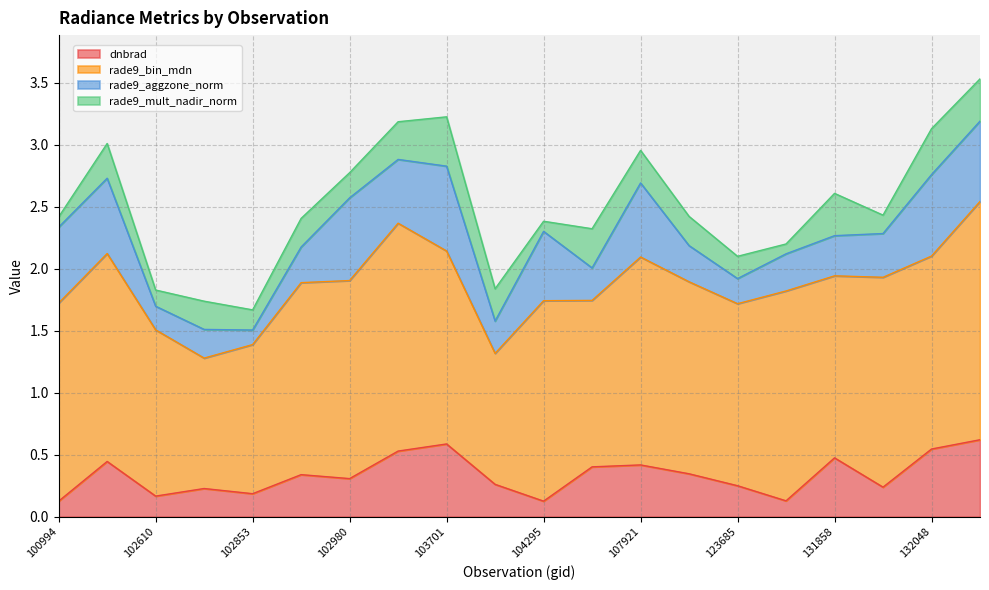

True or false: rade9_aggzone_norm and rade9_bin_mdn intersect in this chart.

False